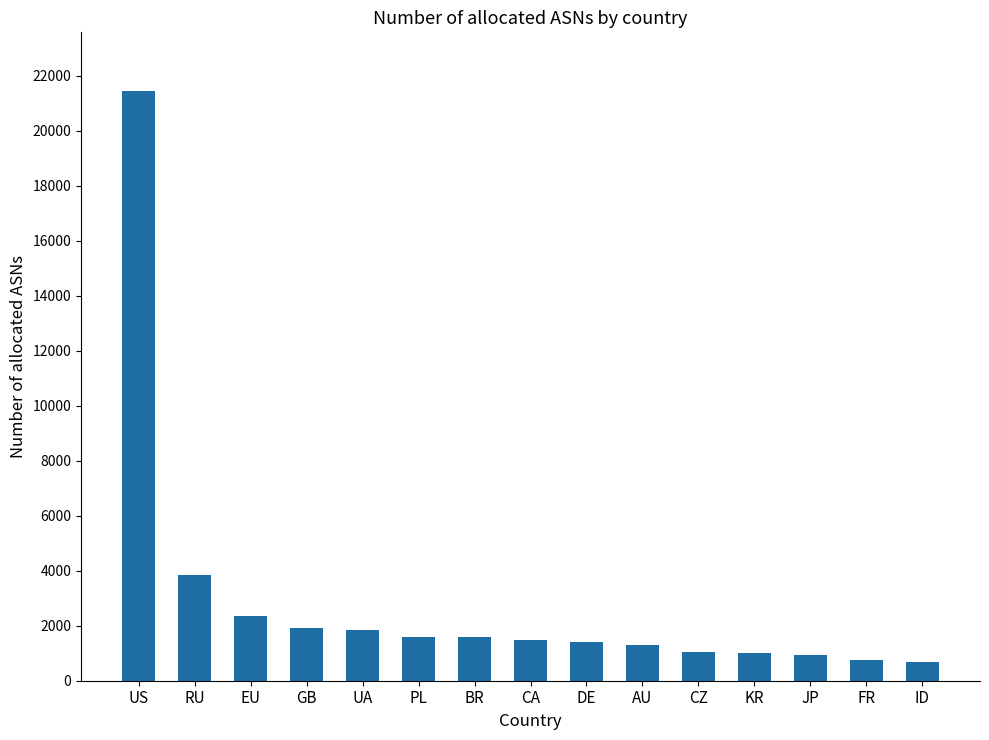

What is the approximate value at PL, to the nearest 10?

1580